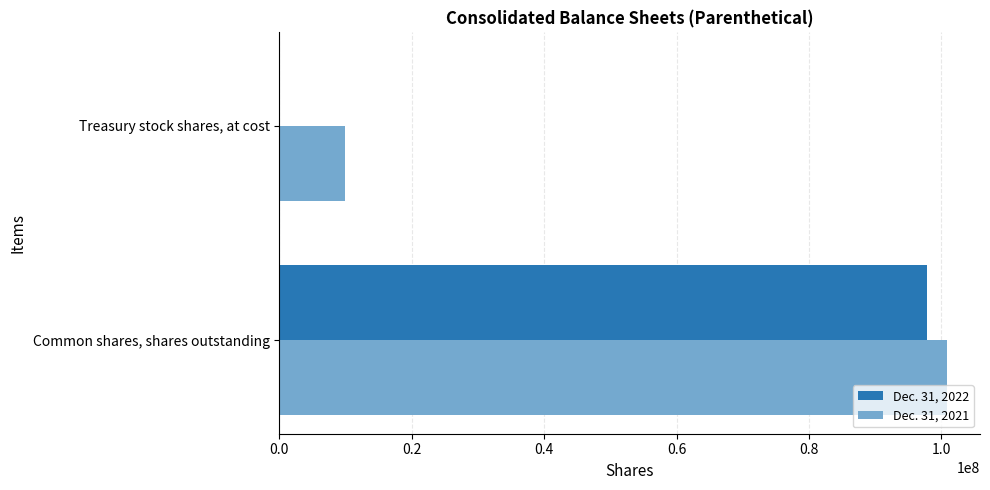

Count the Dec. 31, 2022 values in the range 0 to 97900000.

2